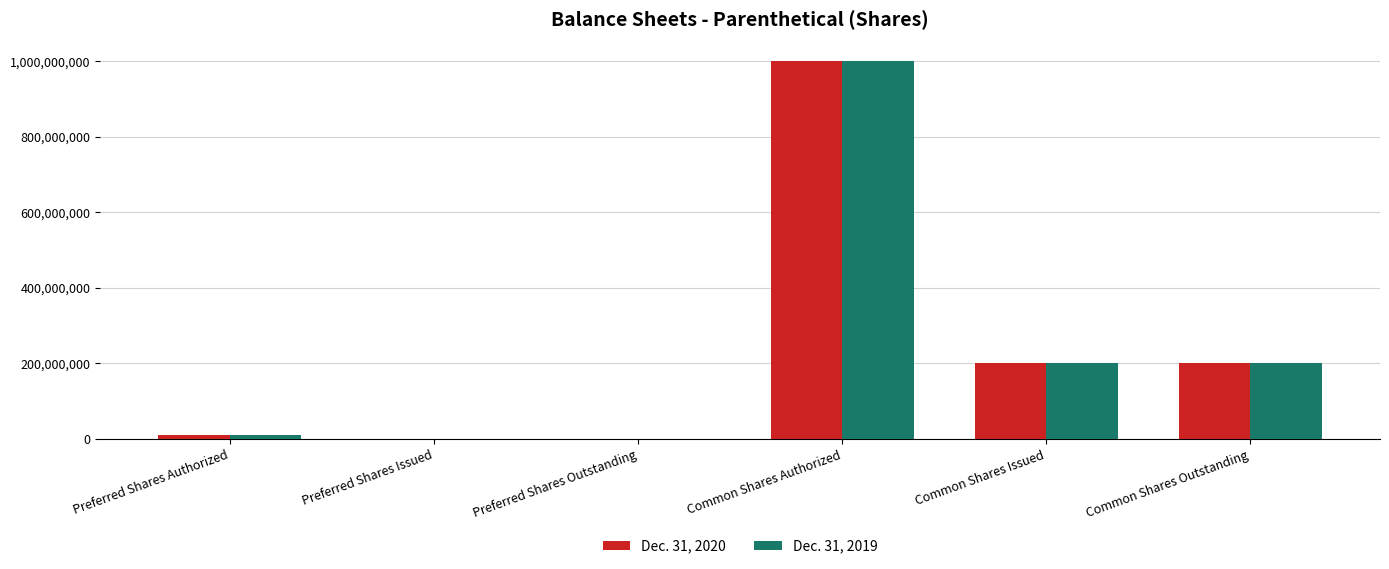

The Dec. 31, 2019 series shows 201864701 at Common Shares Issued. True or false?

True